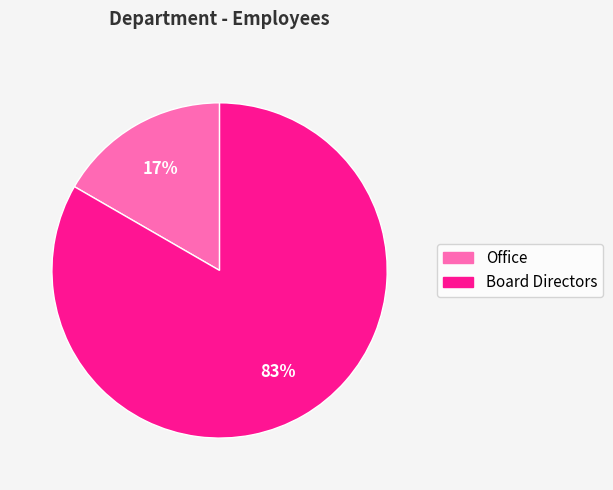

To the nearest percent, what is the combined percentage of Office and Board Directors?

100%